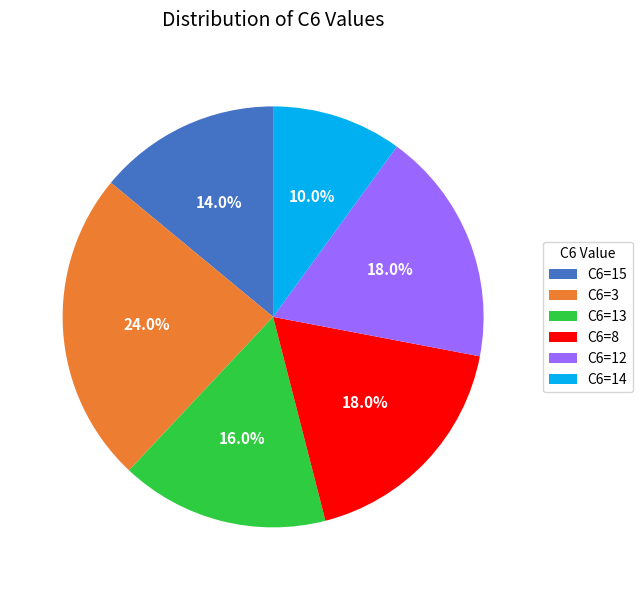

What is the ratio of the value at C6=8 to the value at C6=14?

1.8